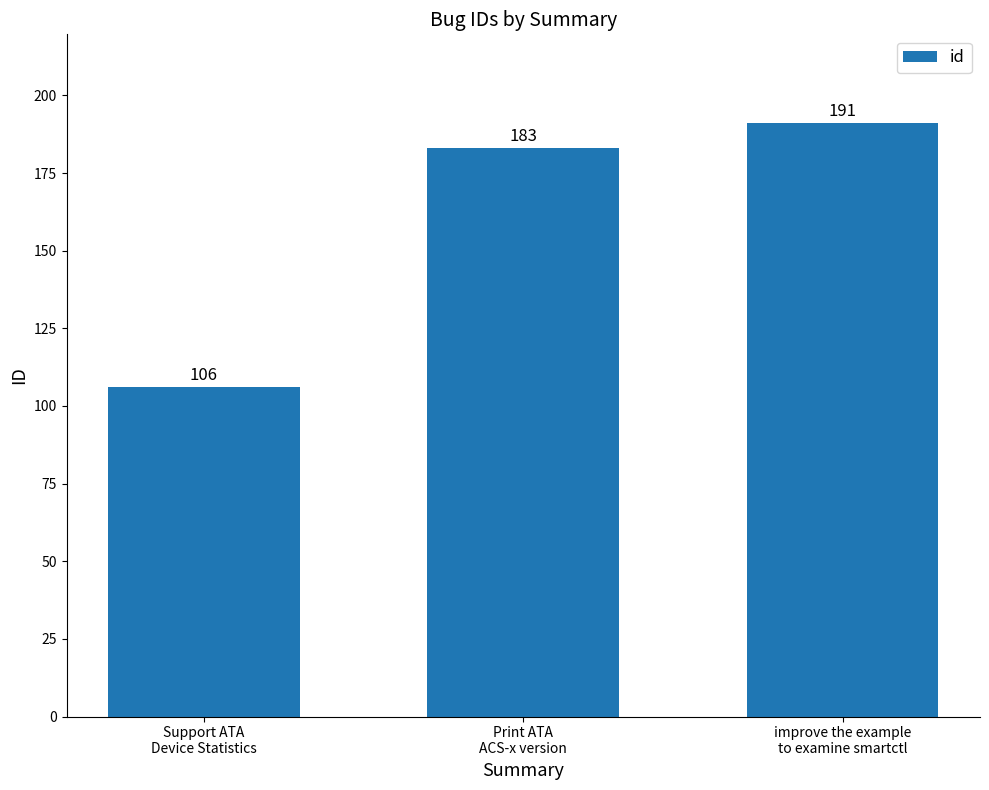

True or false: the data shows 283 at Print ATA
ACS-x version.

False